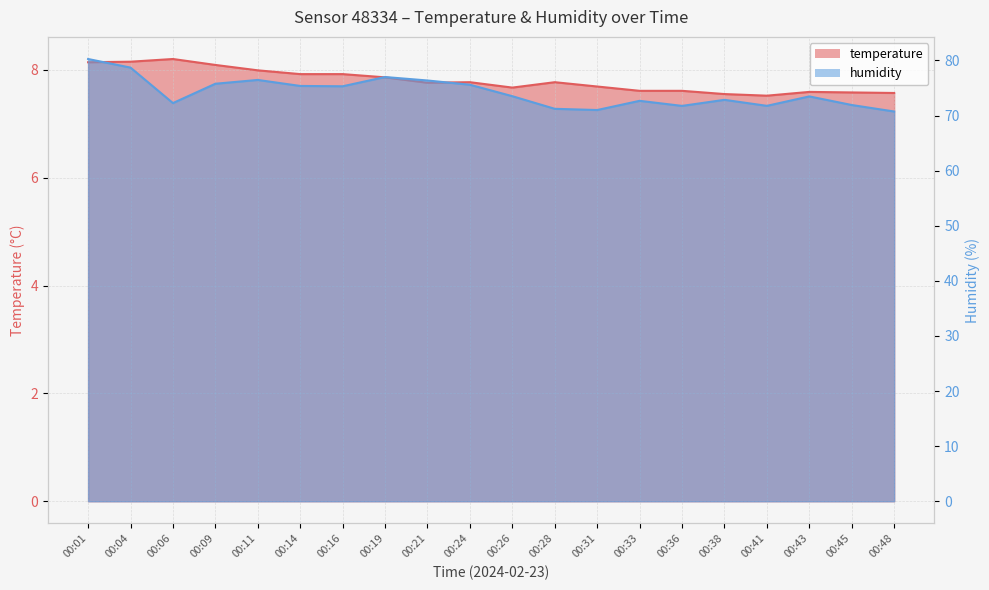

Reading left to right, what are all the values shown in this chart?

temperature: 00:01=8.1	00:04=8.2	00:06=8.2	00:09=8.1	00:11=8.0	00:14=7.9	00:16=7.9	00:19=7.9	00:21=7.8	00:24=7.8	00:26=7.7	00:28=7.8	00:31=7.7	00:33=7.6	00:36=7.6	00:38=7.5	00:41=7.5	00:43=7.6	00:45=7.6	00:48=7.6
humidity: 00:01=80.3	00:04=78.7	00:06=72.3	00:09=75.8	00:11=76.5	00:14=75.4	00:16=75.3	00:19=77.0	00:21=76.4	00:24=75.6	00:26=73.5	00:28=71.2	00:31=71.0	00:33=72.7	00:36=71.8	00:38=72.9	00:41=71.8	00:43=73.5	00:45=71.9	00:48=70.7